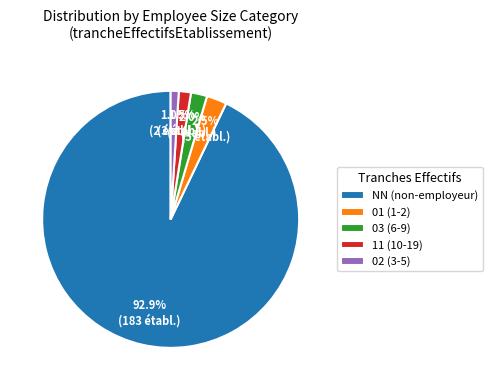

What is the smallest slice in the pie chart?

02